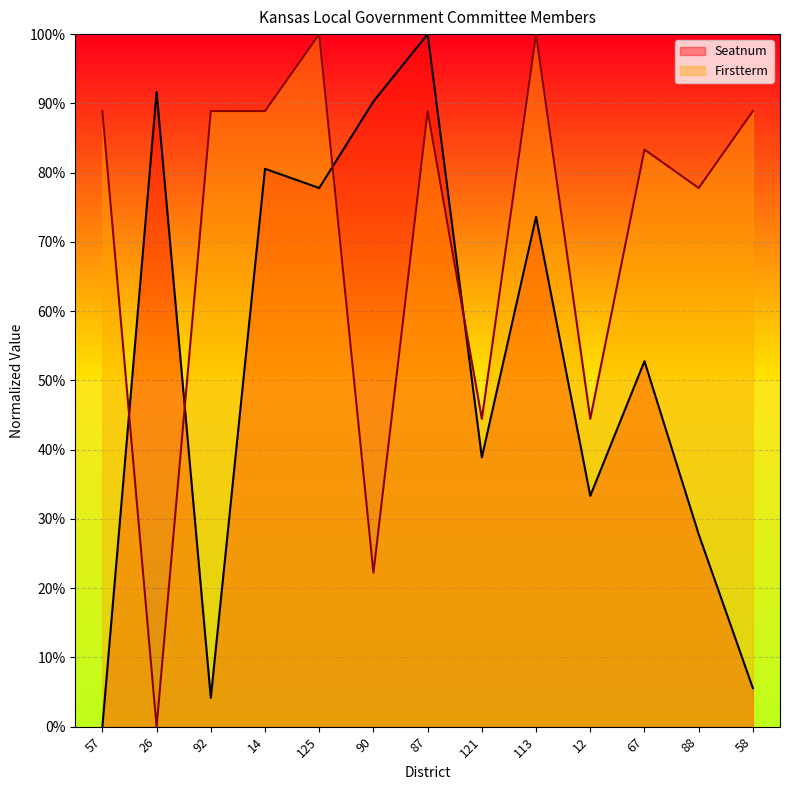

What is the difference between the maximum and minimum values in the Firstterm series?

1.0